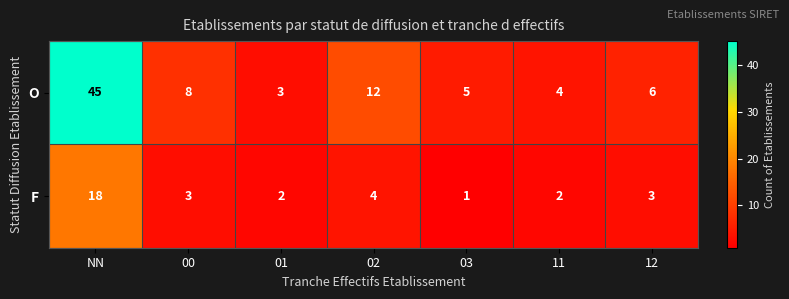

What is the spread (max minus min) of values at NN?

27